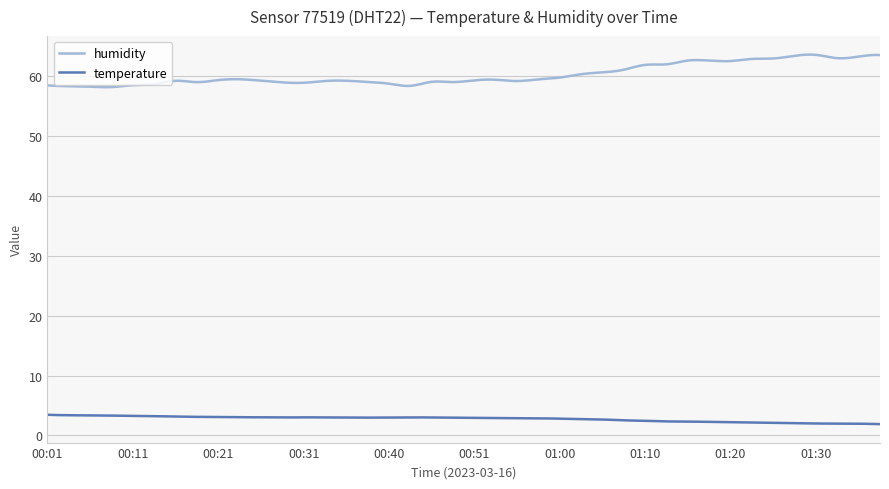

What is the difference between the maximum and minimum values in the humidity series?

5.4